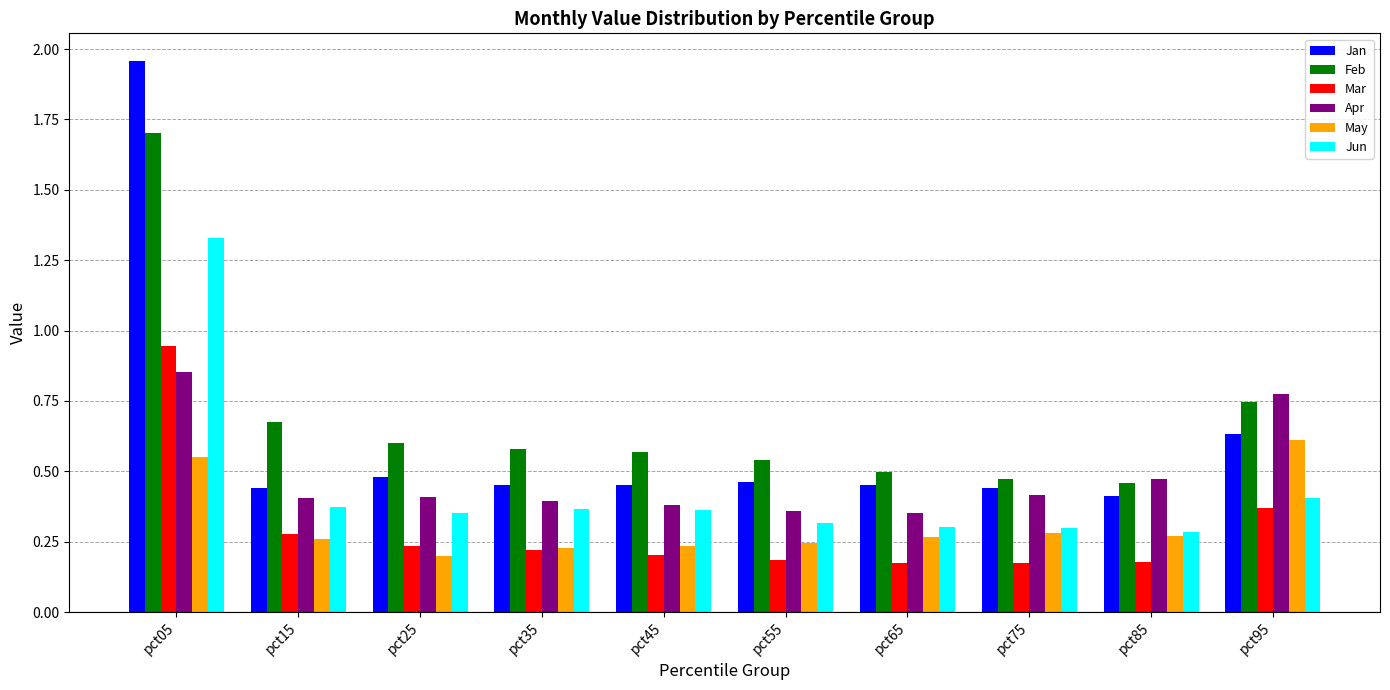

Where is May nearest to the value 0?

pct25